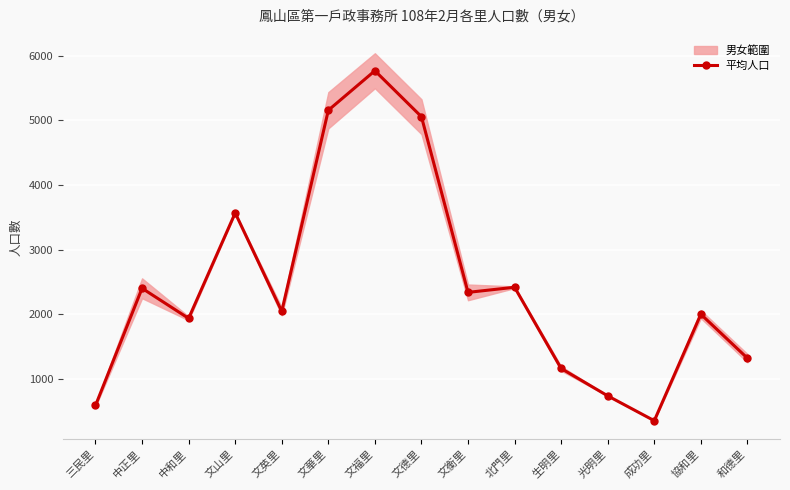

List the labels in order of value, largest first.

文福里, 文華里, 文德里, 文山里, 北門里, 中正里, 文衡里, 文英里, 協和里, 中和里, 和德里, 生明里, 光明里, 三民里, 成功里